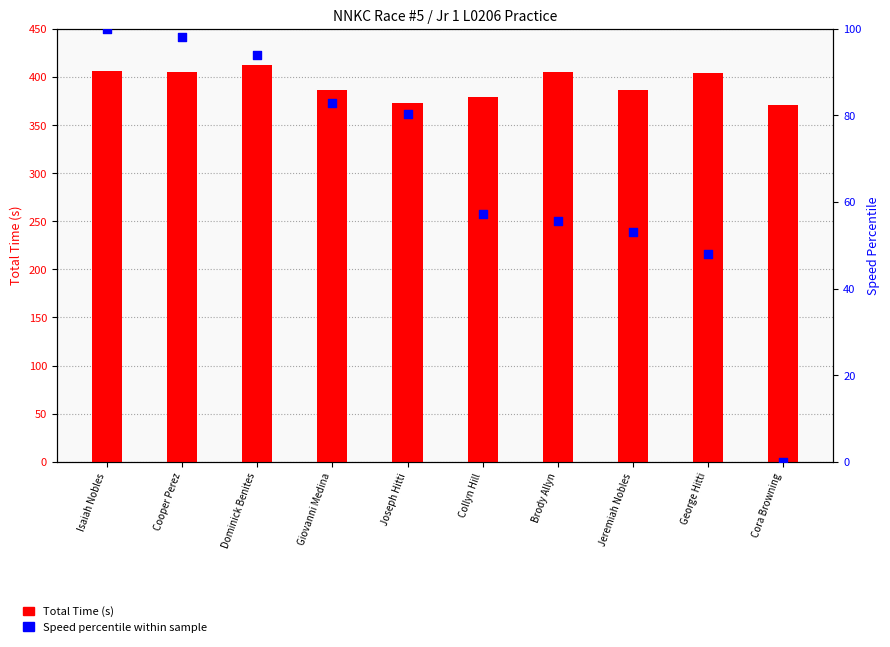

At how many categories does at least one series exceed 368?

10